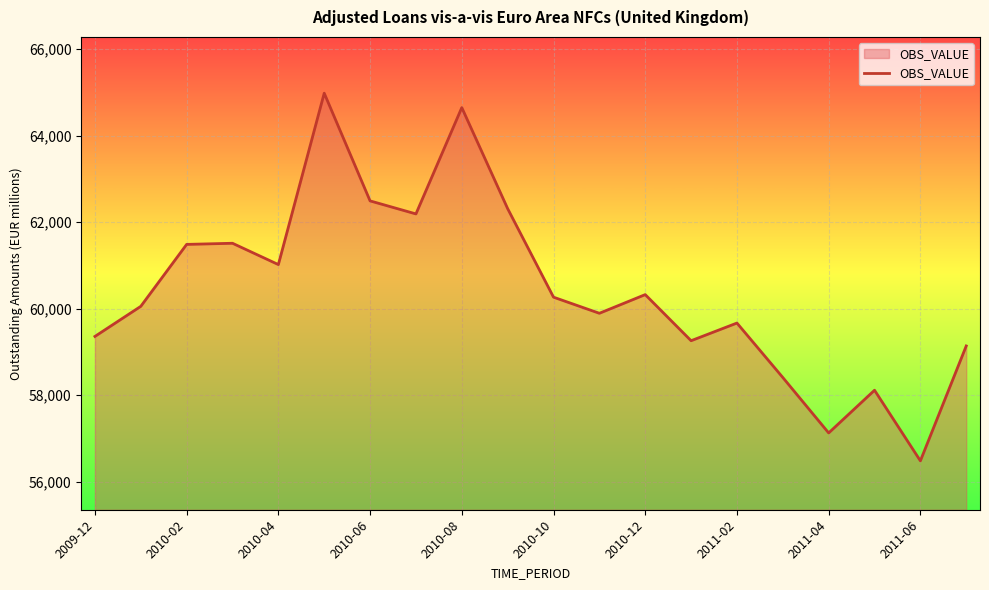

What is the greatest value displayed?

64978.8